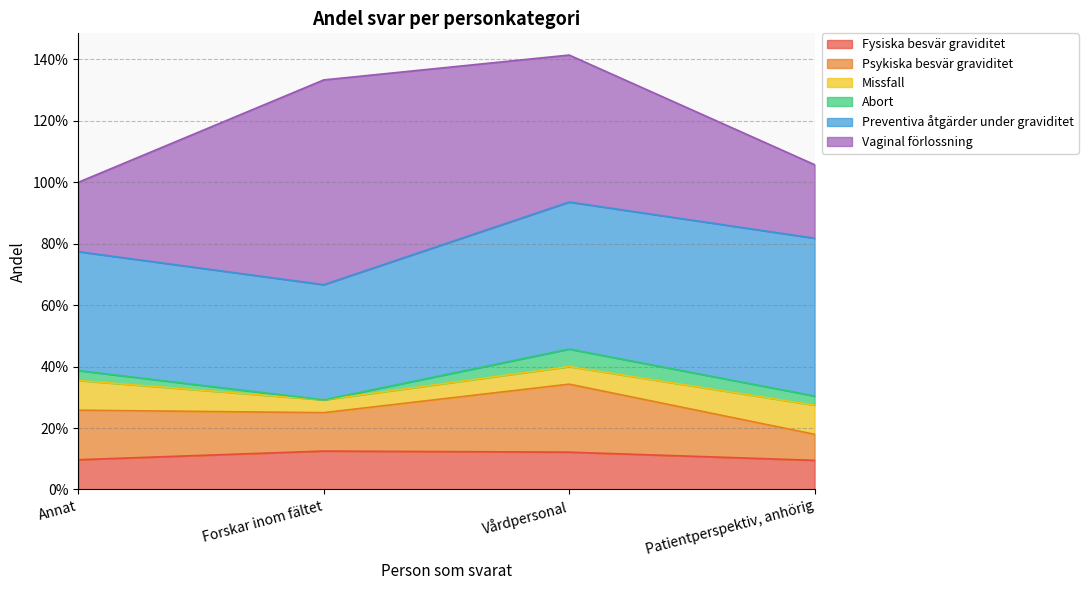

The value of Vaginal förlossning at Patientperspektiv, anhörig is 0.2. True or false?

True